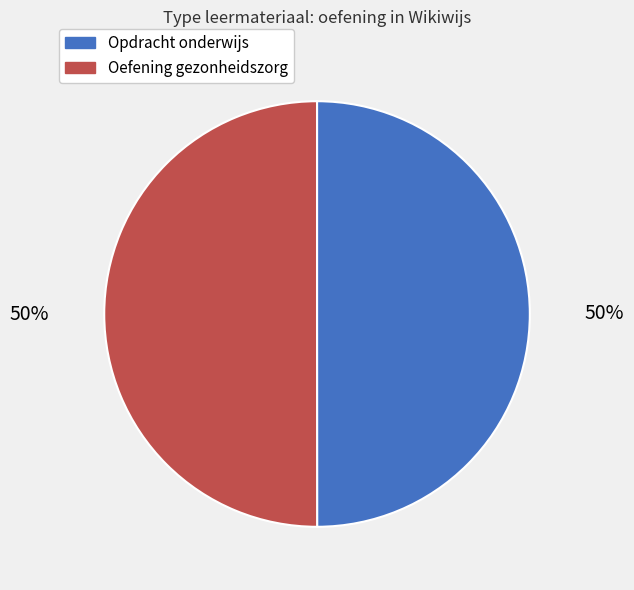

To the nearest percent, what is the average slice percentage?

50%